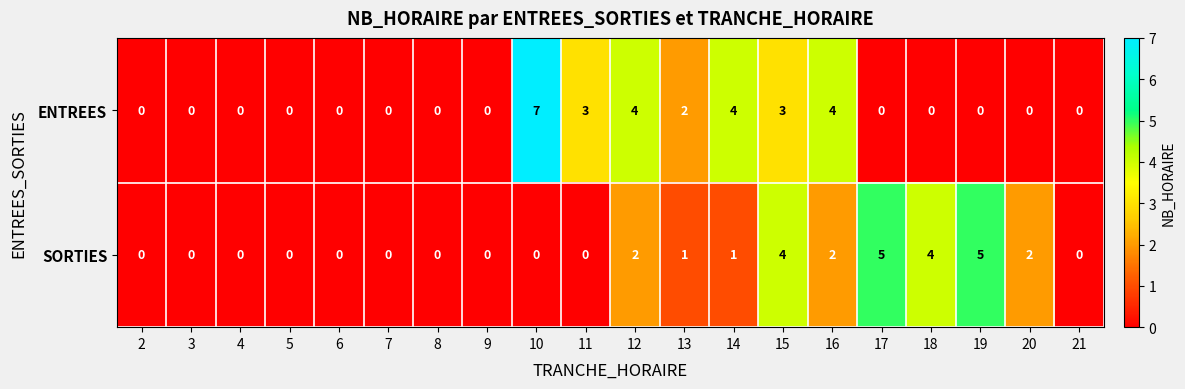

What is the difference between the second highest and second lowest values in the SORTIES series?

5